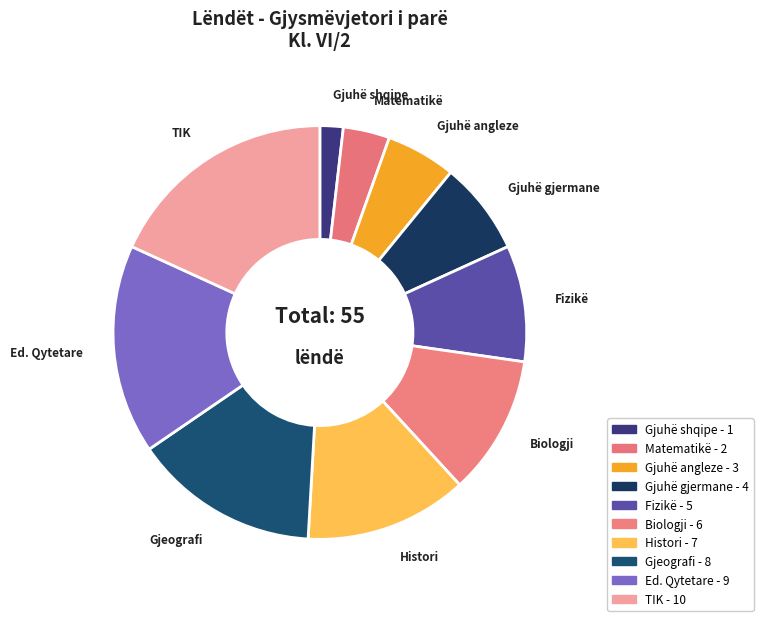

Is there a majority slice in this chart?

No